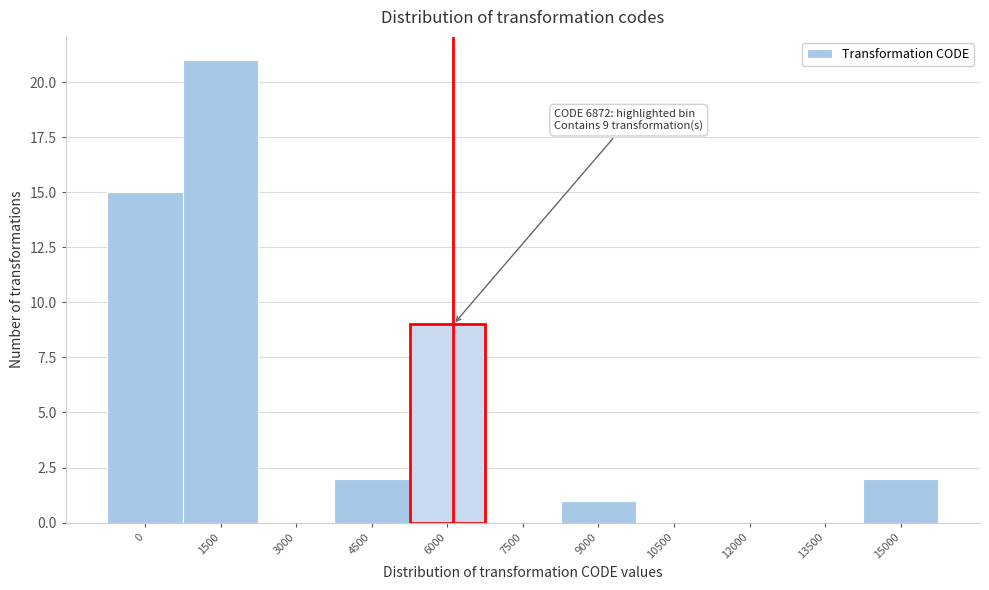

Reading left to right, what are all the values shown in this chart?

0=15	1500=21	3000=0	4500=2	6000=9	7500=0	9000=1	10500=0	12000=0	13500=0	15000=2